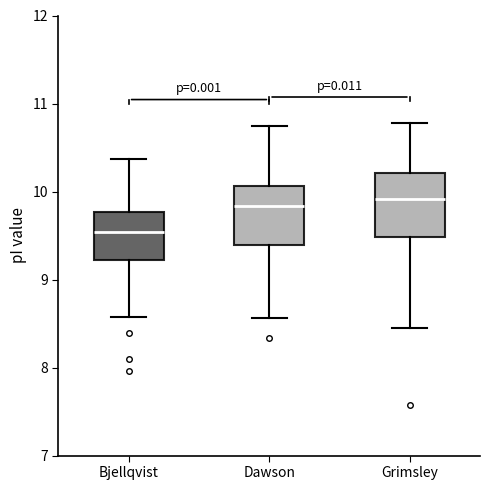

Reading left to right, transcribe this box plot: for each box, give where its median line is, the range the box spans, and where its two whiskers end, as read against the y-axis. The values are not printed on the chart, so give them approximately, as read against the axis.

Bjellqvist: median 9.5, box 9.2 to 9.8, whiskers 8.6 to 10.4
Dawson: median 9.8, box 9.4 to 10.1, whiskers 8.6 to 10.7
Grimsley: median 9.9, box 9.5 to 10.2, whiskers 8.4 to 10.8